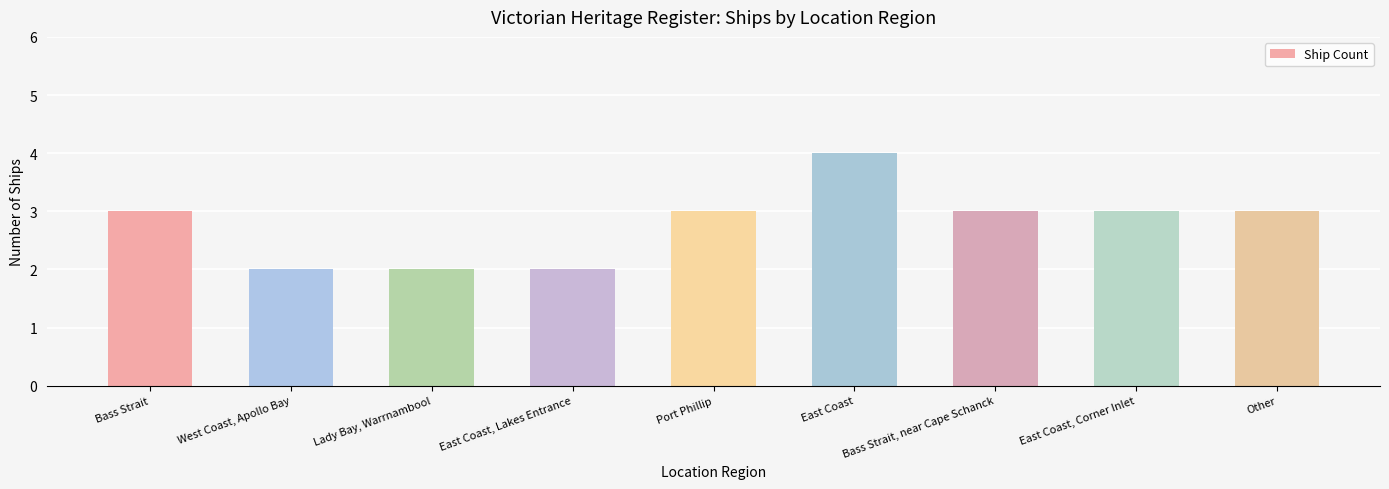

What value does the data have at East Coast, Corner Inlet?

3